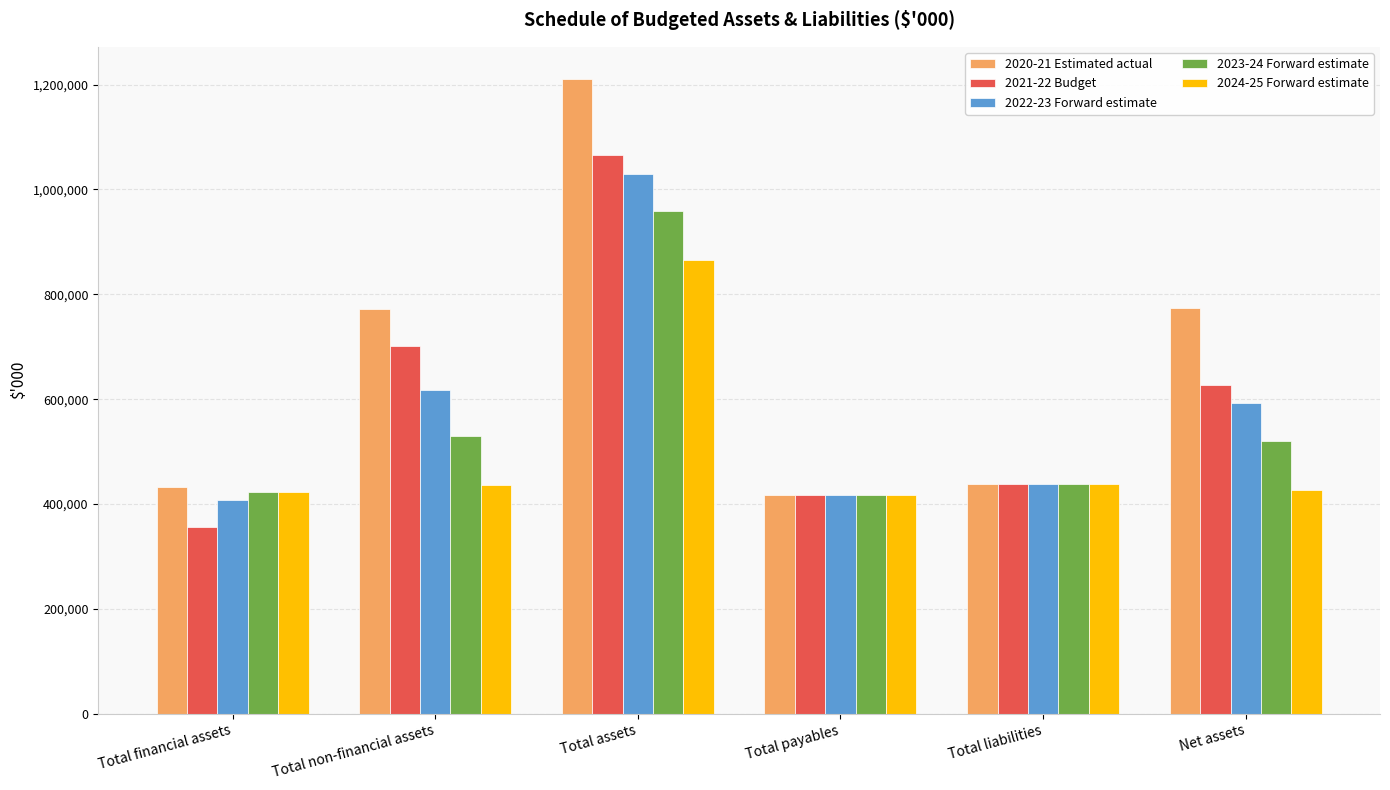

How many groups of bars are there?

6